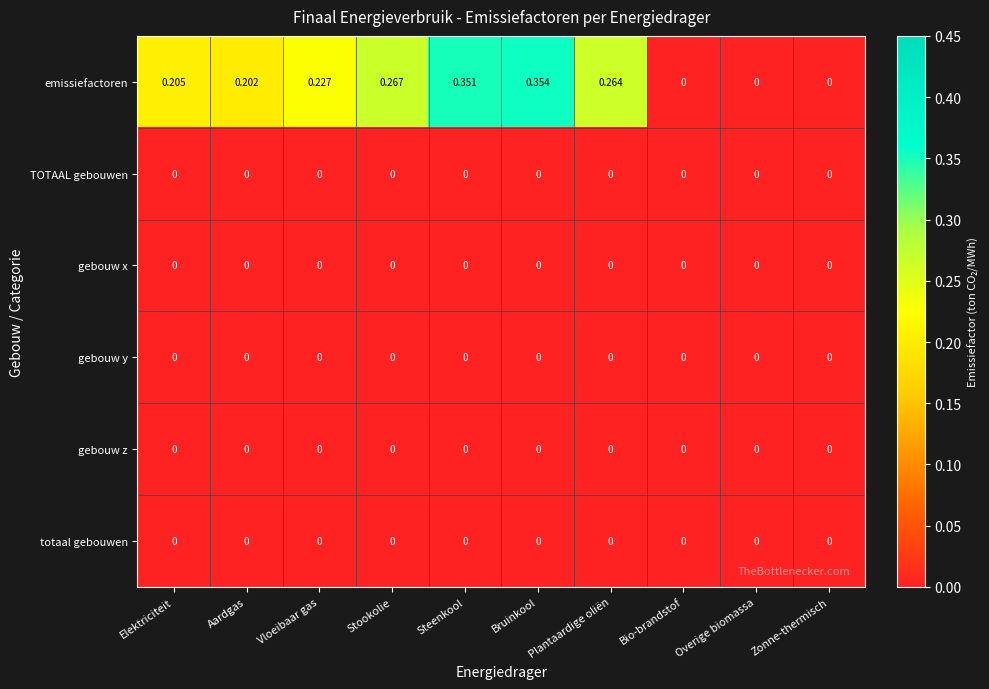

Which series changed the most between Elektriciteit and Aardgas?

emissiefactoren